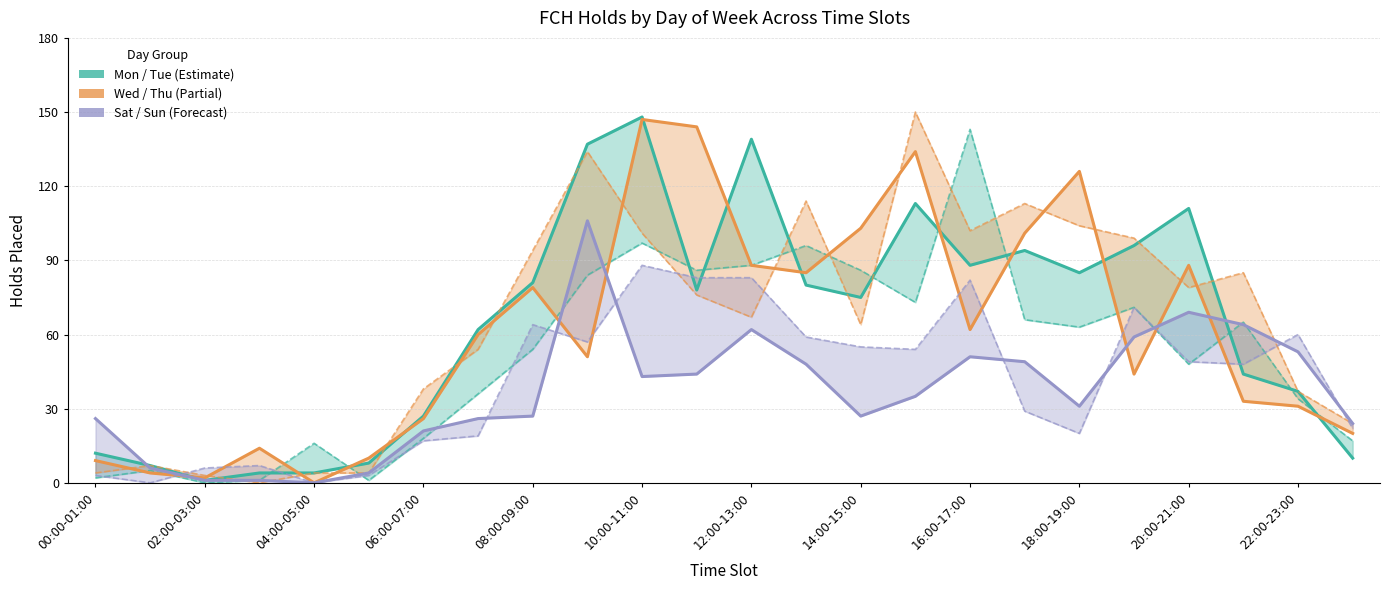

Reading left to right, what are all the values shown in this chart?

Tuesdays: 12	7	1	4	4	8	27	62	81	137	148	78	139	80	75	113	88	94	85	96	111	44	37	10
Mondays: 2	5	0	1	16	1	18	36	54	84	97	86	88	96	86	73	143	66	63	71	48	65	34	17
Thursdays: 9	4	2	14	0	10	26	60	79	51	147	144	88	85	103	134	62	101	126	44	88	33	31	20
Wednesdays: 4	7	3	0	4	4	38	54	94	134	101	76	67	114	64	150	102	113	104	99	79	85	37	24
Sundays: 26	6	1	1	0	4	21	26	27	106	43	44	62	48	27	35	51	49	31	59	69	64	53	24
Saturdays: 3	0	6	7	0	3	17	19	64	57	88	83	83	59	55	54	82	29	20	71	49	48	60	22